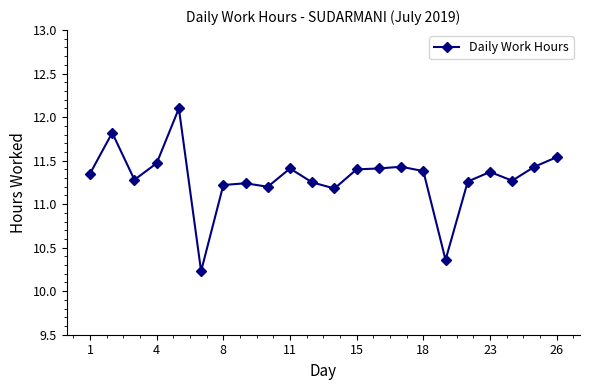

What is the sum of all values?

248.6